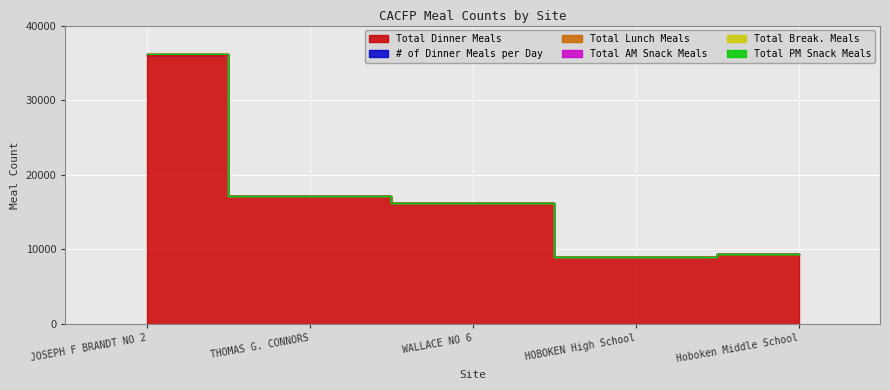

What is the spread (max minus min) of values at WALLACE NO 6?

16200